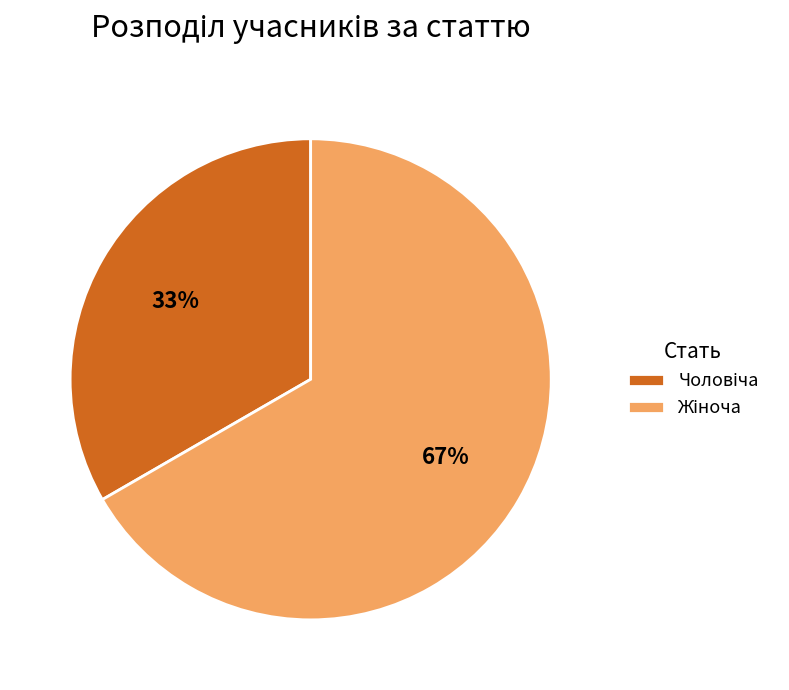

To the nearest percent, what is the average slice percentage?

50%